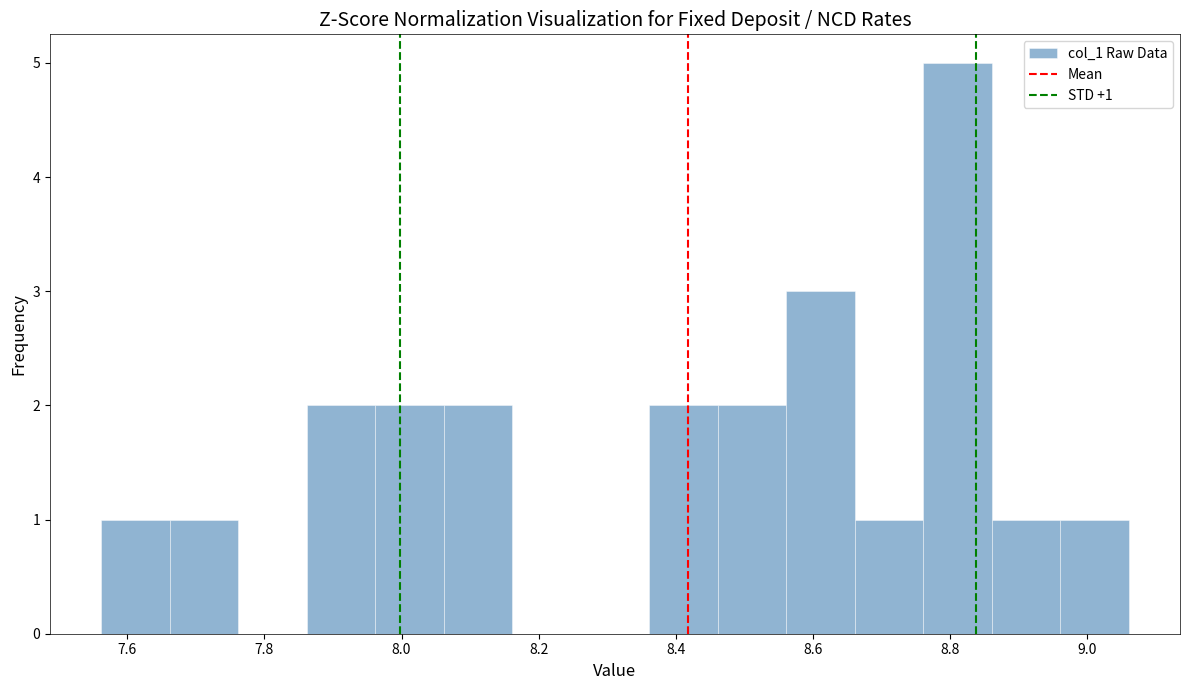

Over which range of the x-axis is the bar tallest?

8.76 to 8.86